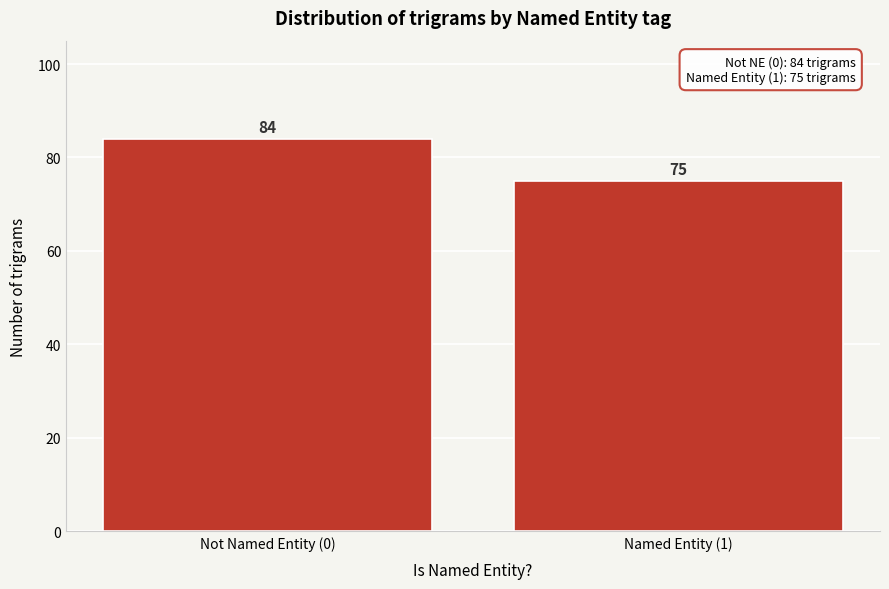

Reading right to left, what are all the values shown in this chart?

75	84